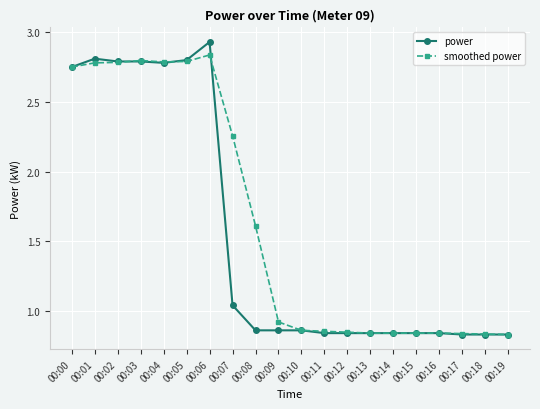

Where is power nearest to the value 1?

00:07